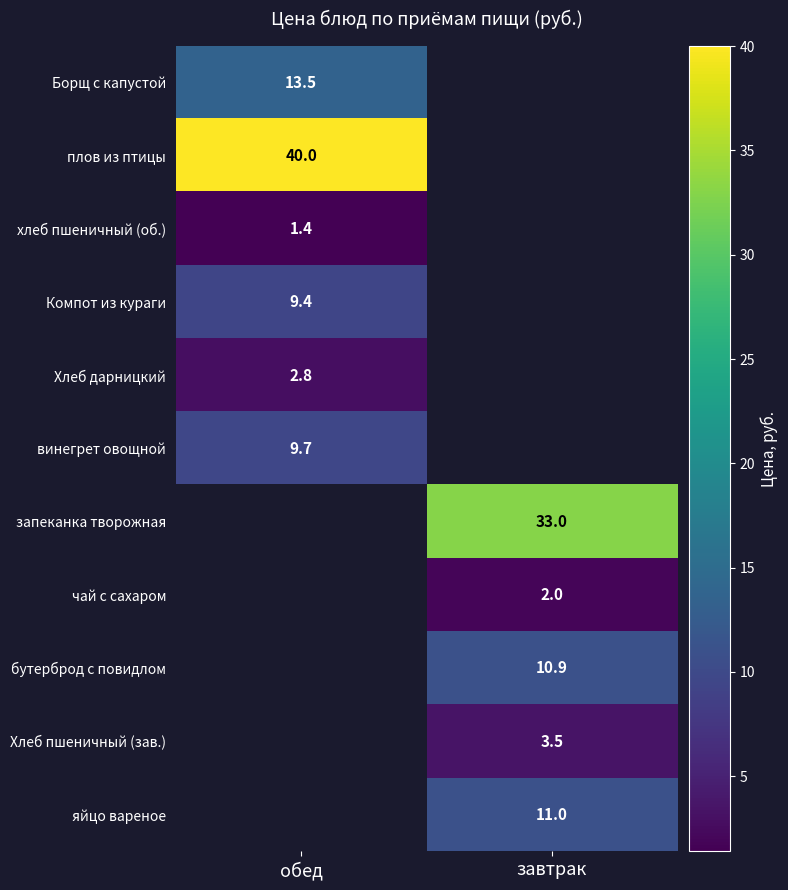

The Хлеб дарницкий series shows 2.8 at обед. True or false?

True